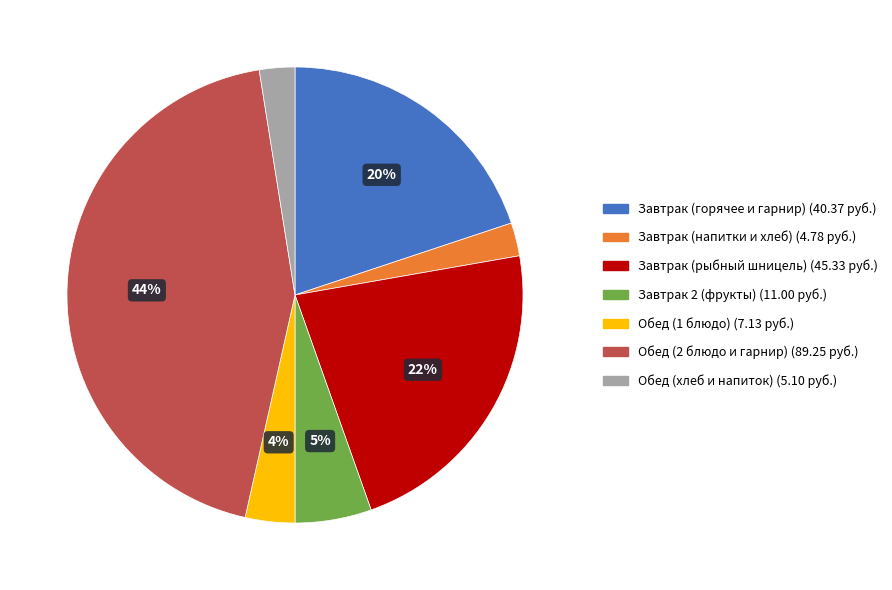

Is there a majority slice in this chart?

No